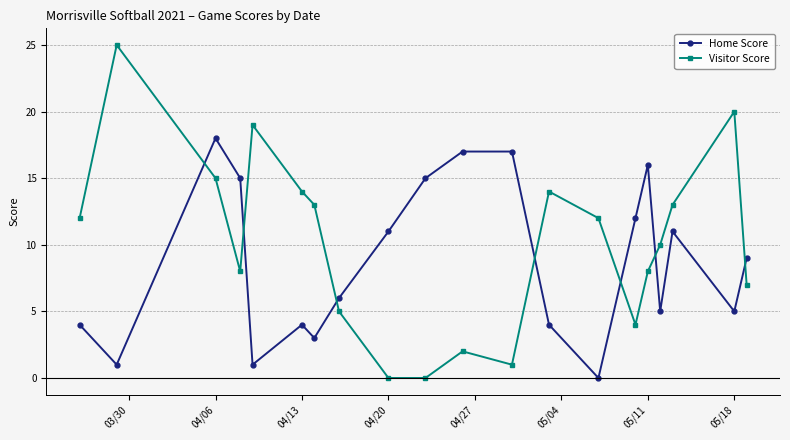

What is the highest value of the Home Score series?

18